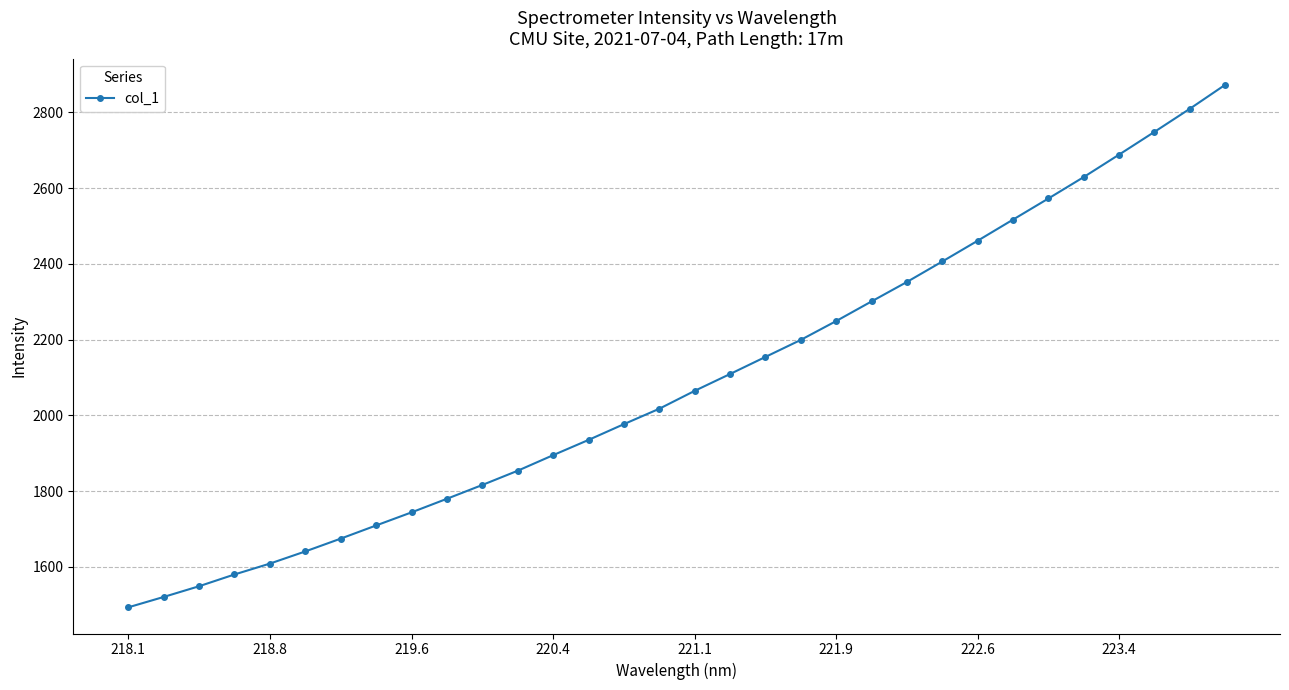

What is the value of the 1st point from the left?

1493.2